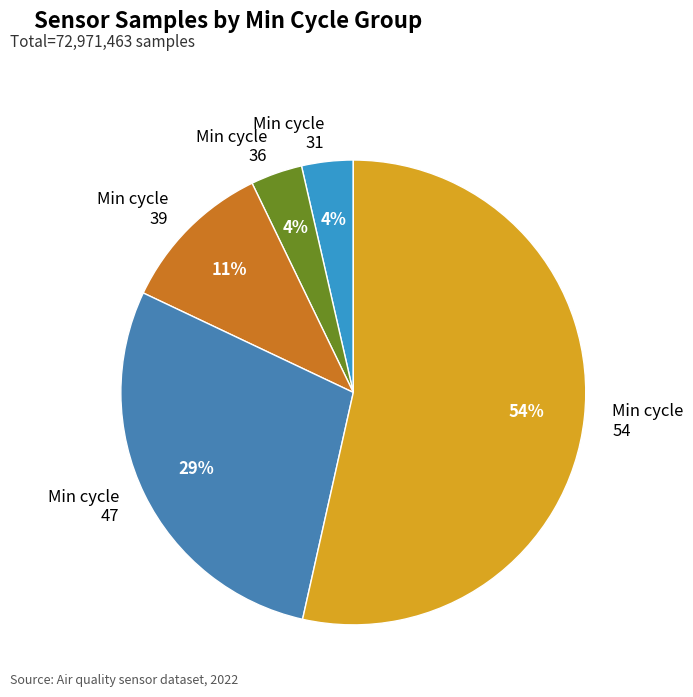

To the nearest percent, what percentage of the pie is Min cycle 31?

4%